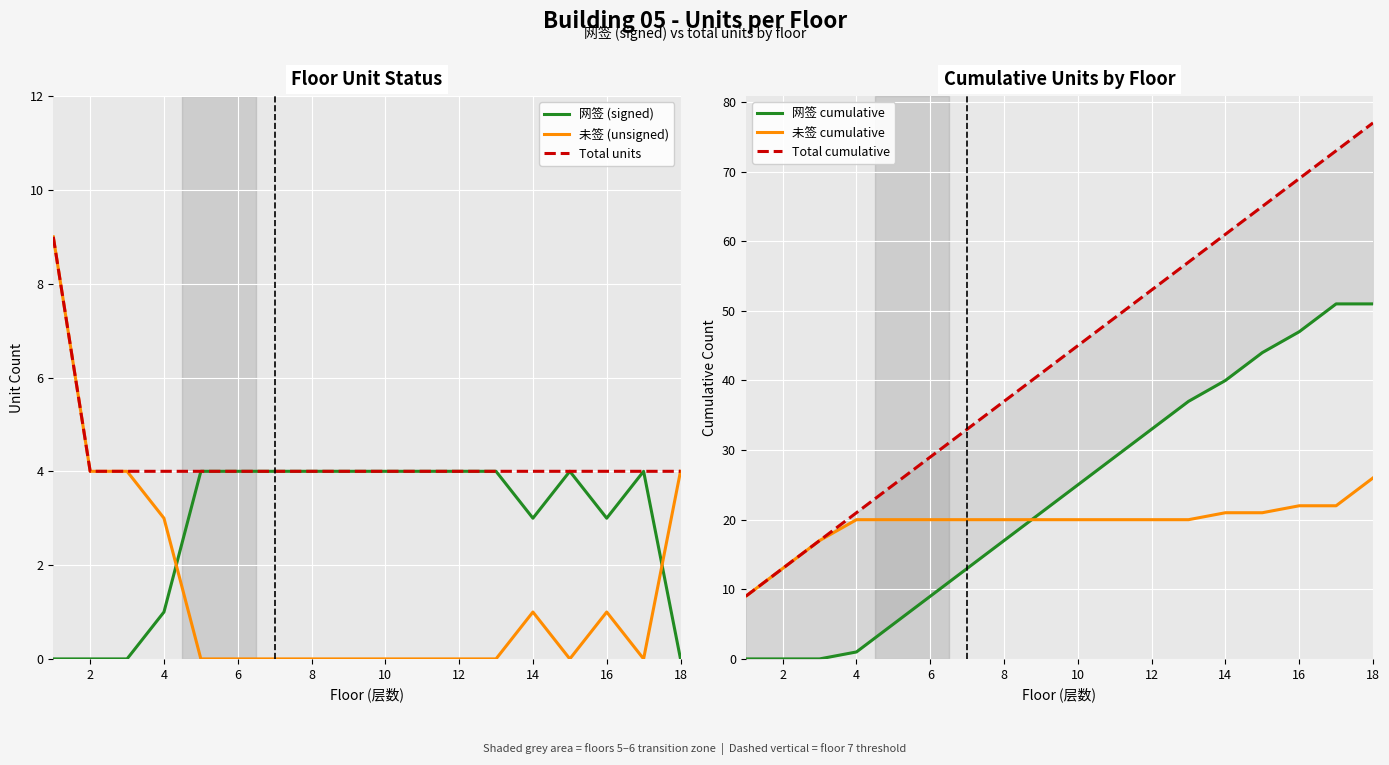

Which series ends up on top after the final intersection of 未签 (unsigned) and 网签 cumulative?

网签 cumulative